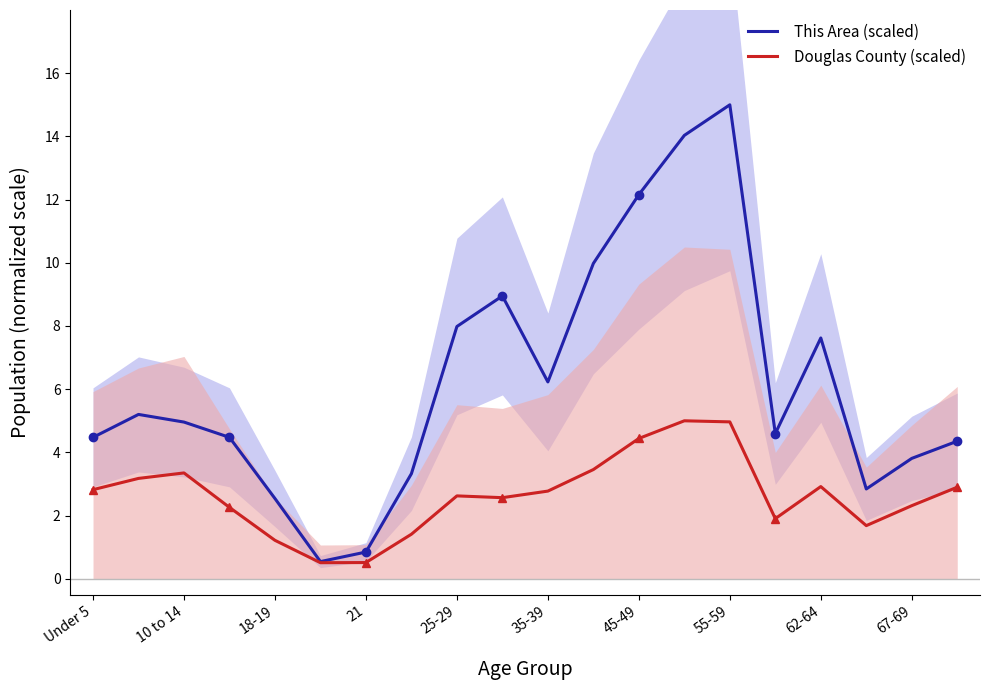

At which label does This Area (scaled) first exceed 4?

Under 5